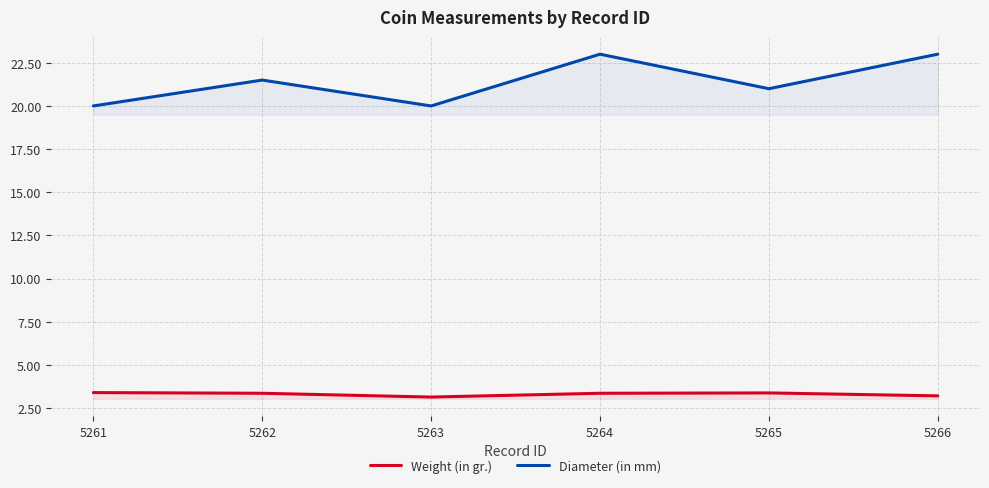

At which label does Diameter (in mm) first exceed 21?

5262